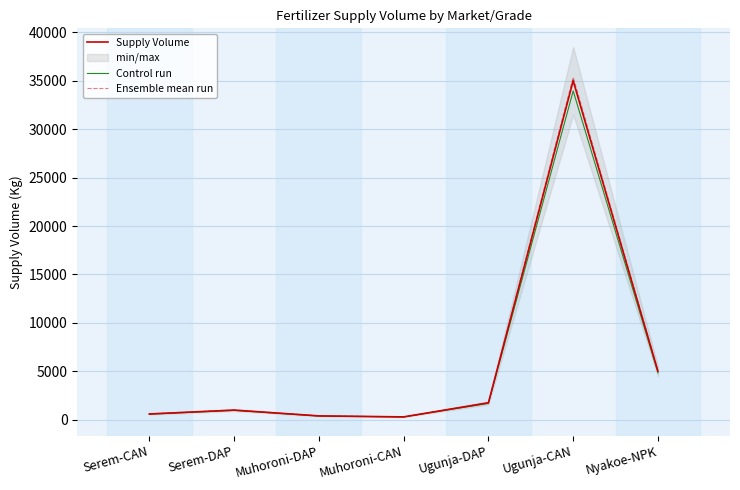

At Muhoroni-DAP, list the series in order from smallest to largest.

Control run, Supply Volume, Ensemble mean run